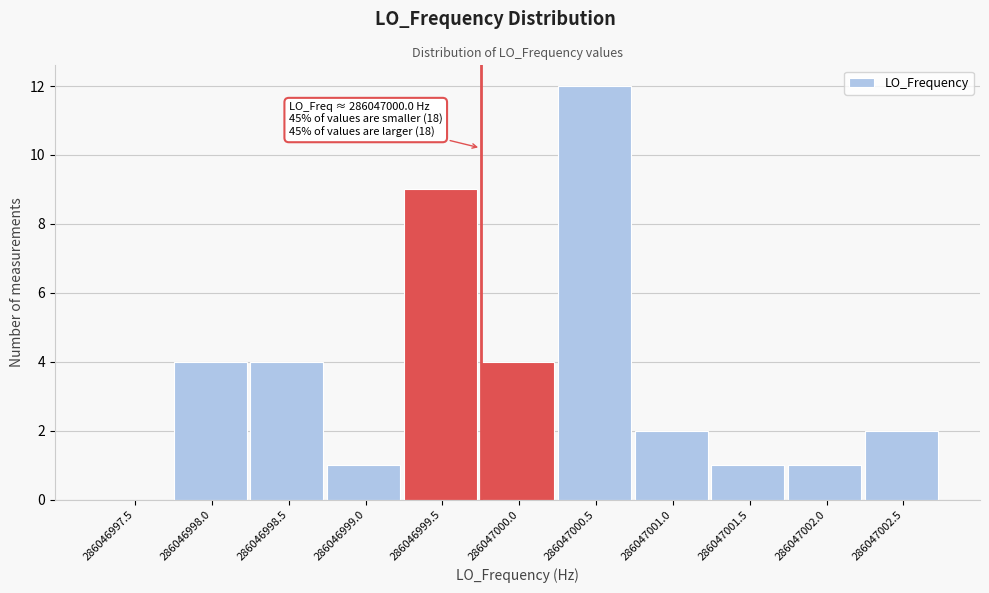

Over which range of the x-axis is the bar tallest?

286047000.5 to 286047001.0